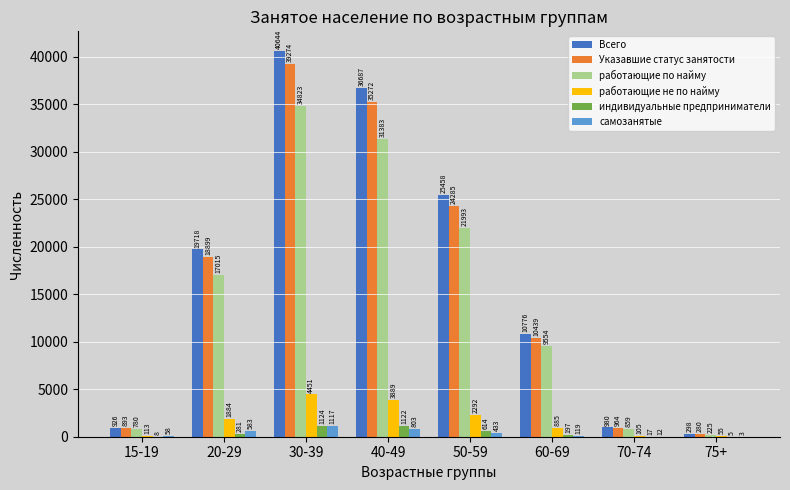

What is the sum of all работающие по найму values?

116632